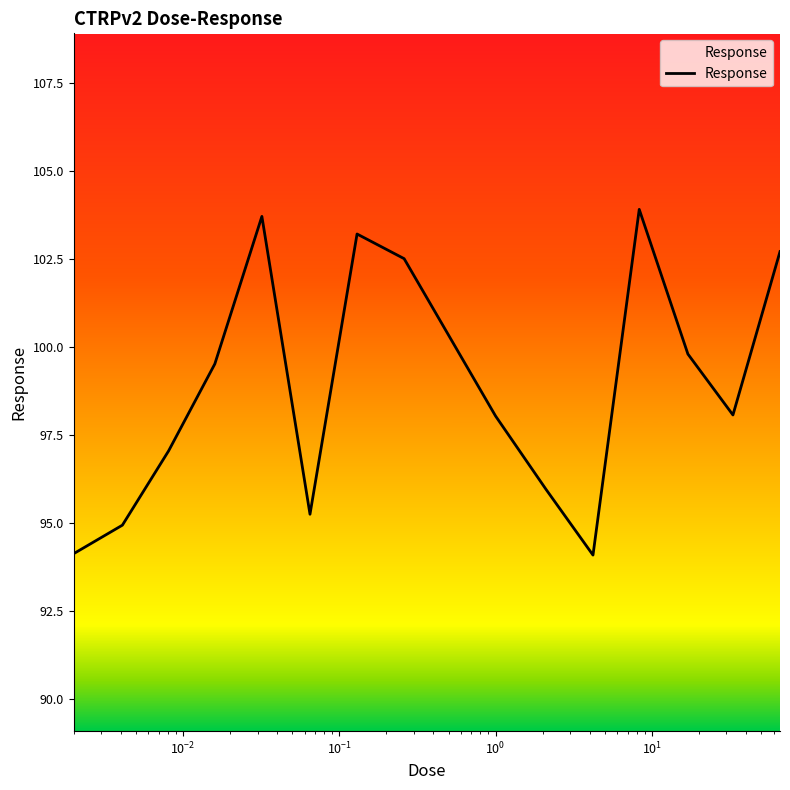

How many interior local valleys (lower than both neighbors) does the data have?

3